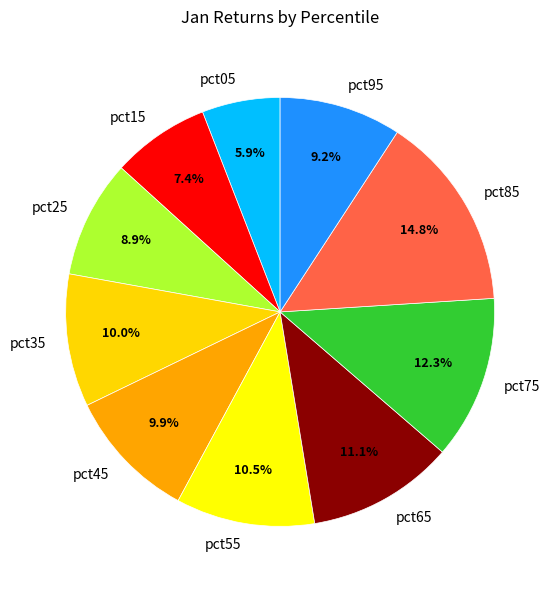

How many segments does this pie chart have?

10